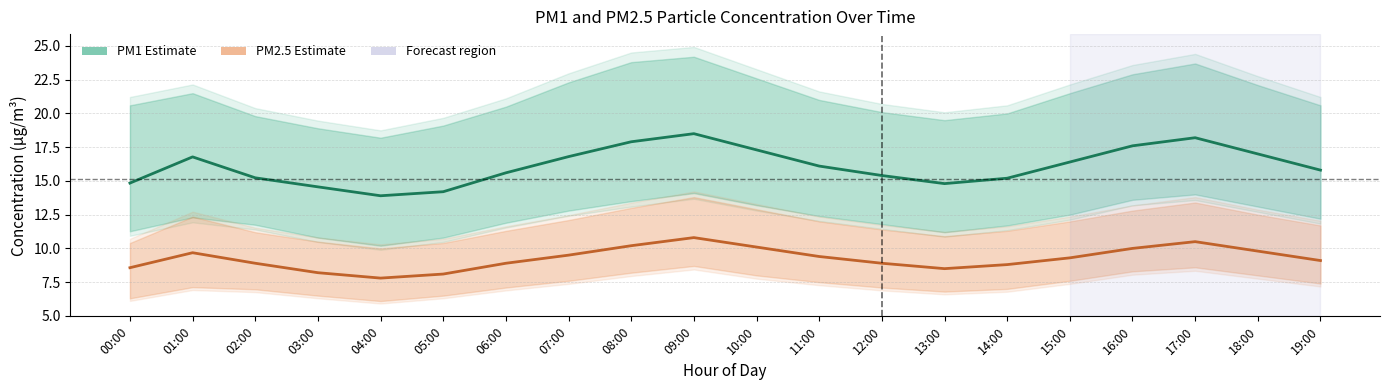

At which category does the chart reach its peak across all series?

09:00